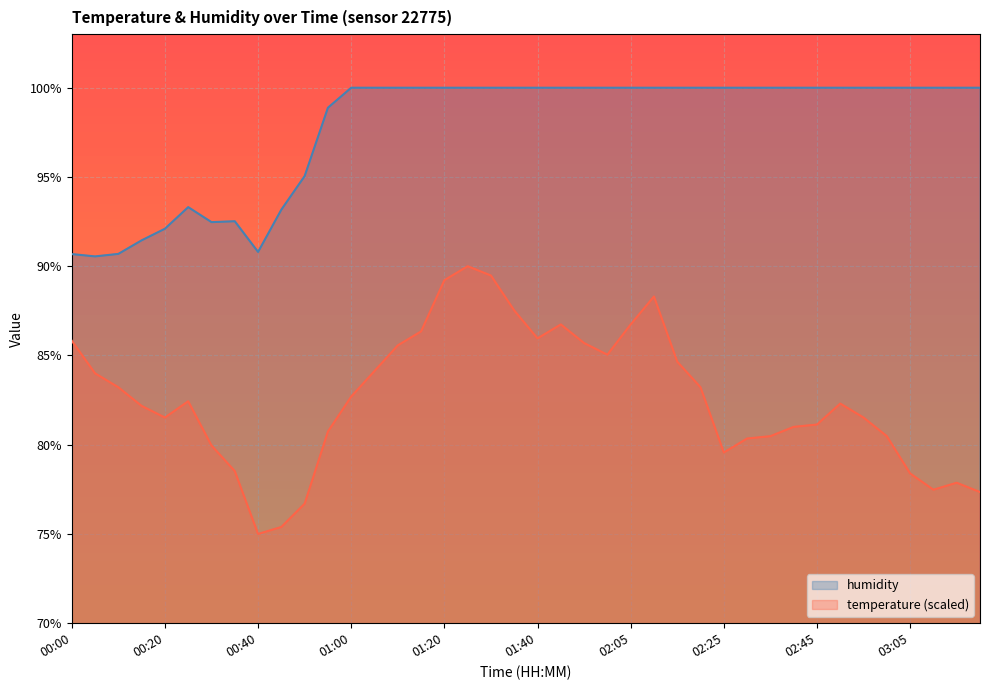

What is the average value of the temperature series?

82.6